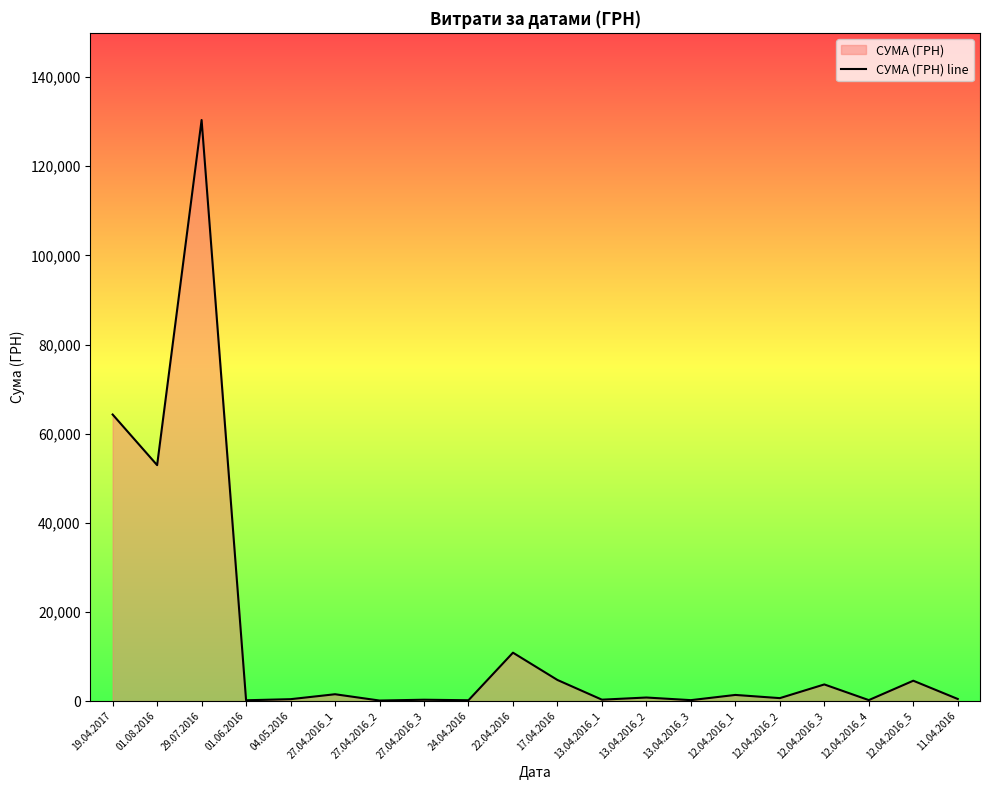

What is the average value?

13910.0